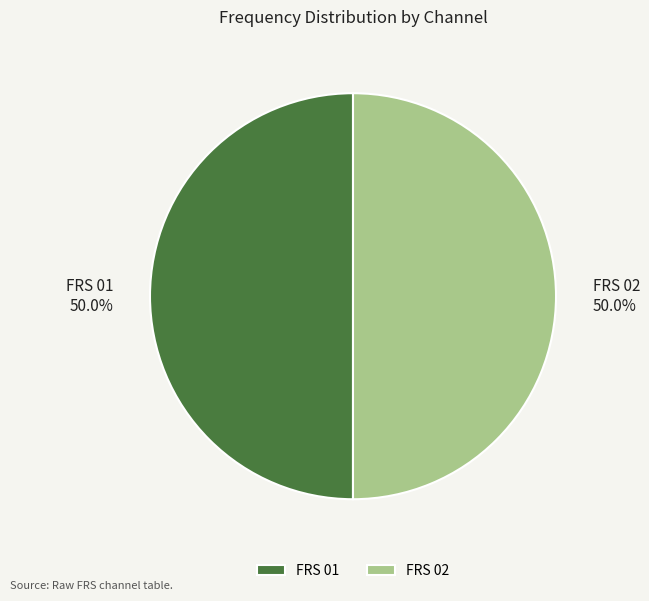

What portion of the pie excludes FRS 01?

50.0%